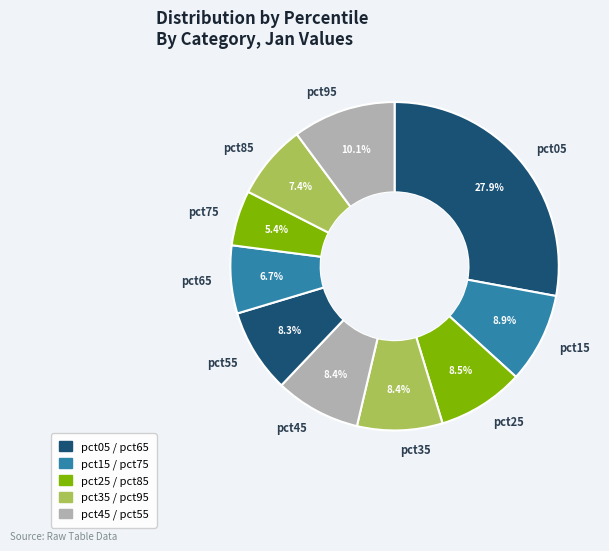

True or false: pct35 accounts for 1% of the total.

False